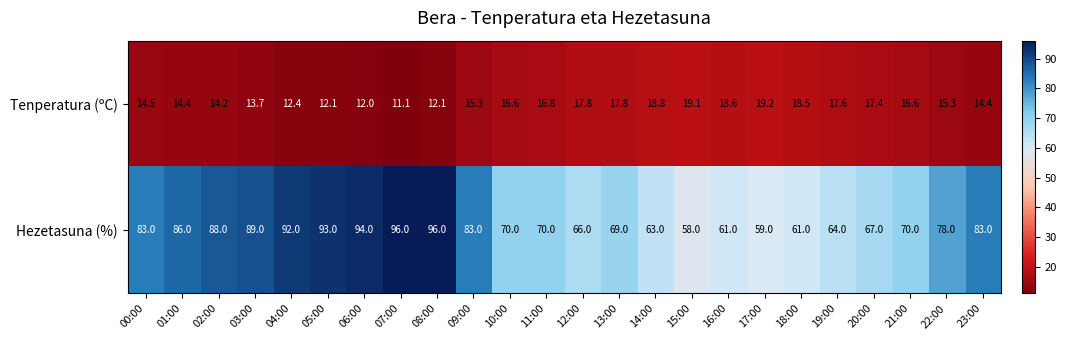

Rank the series by their maximum value, from highest to lowest.

Hezetasuna (%), Tenperatura (ºC)